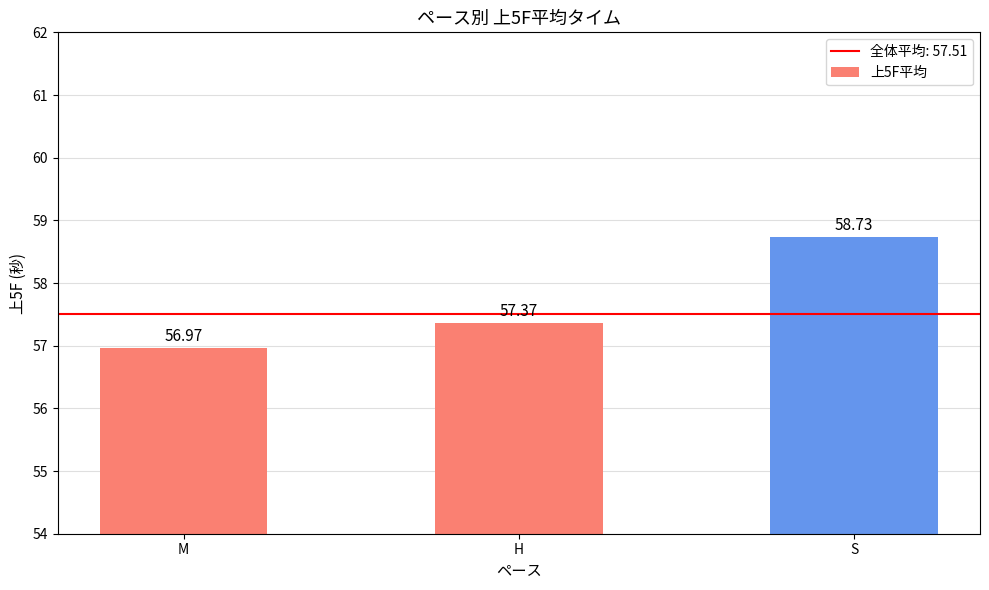

List the labels in order of value, smallest first.

M, H, S